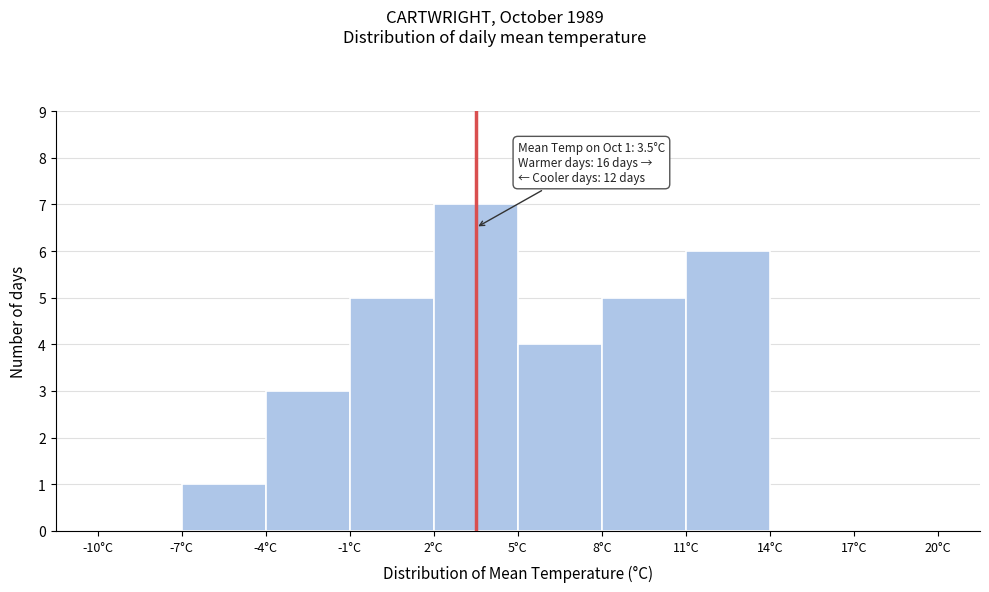

Over which range of the x-axis is the bar tallest?

2 to 5